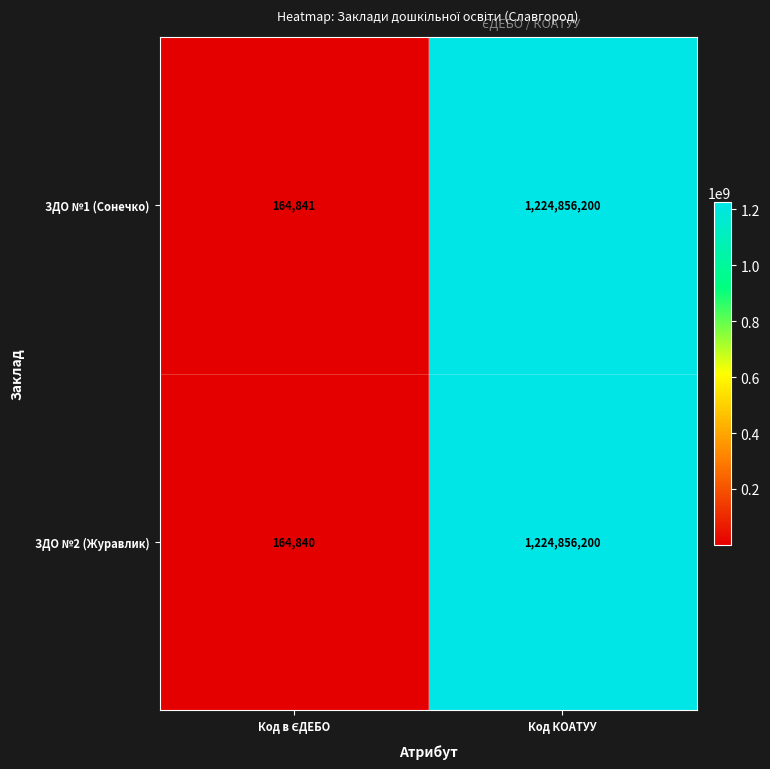

Reading left to right, extract all data points from this chart.

ЗДО №1 (Сонечко): 164841	1224856200
ЗДО №2 (Журавлик): 164840	1224856200